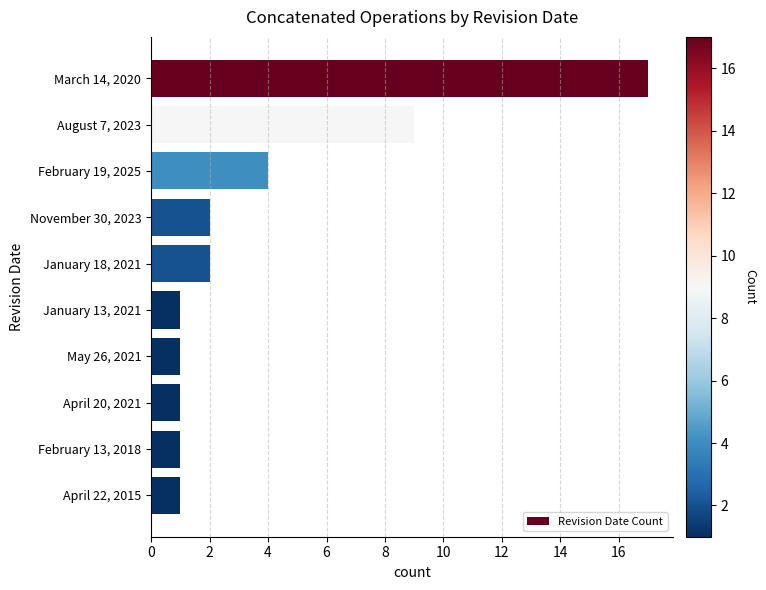

Reading top to bottom, transcribe all the data shown in this chart.

17	9	4	2	2	1	1	1	1	1